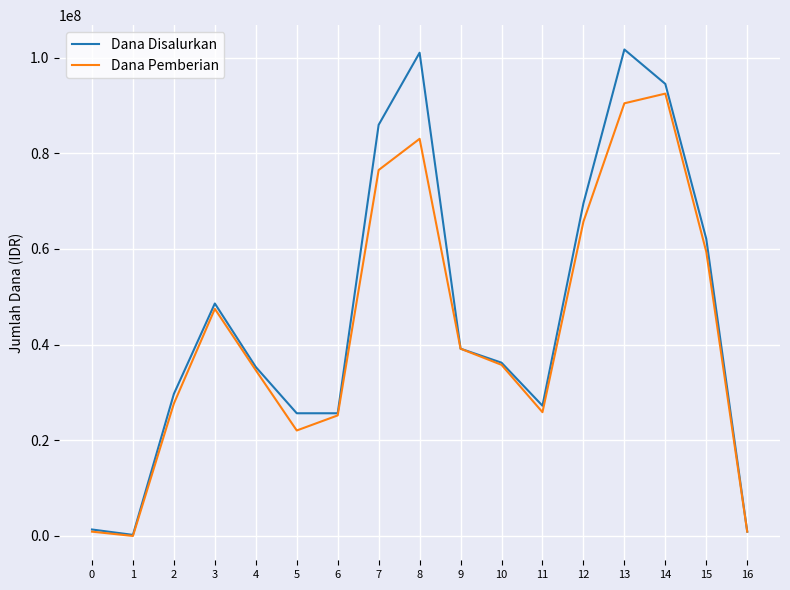

The value of Dana Pemberian at 8 is 19858470. True or false?

False